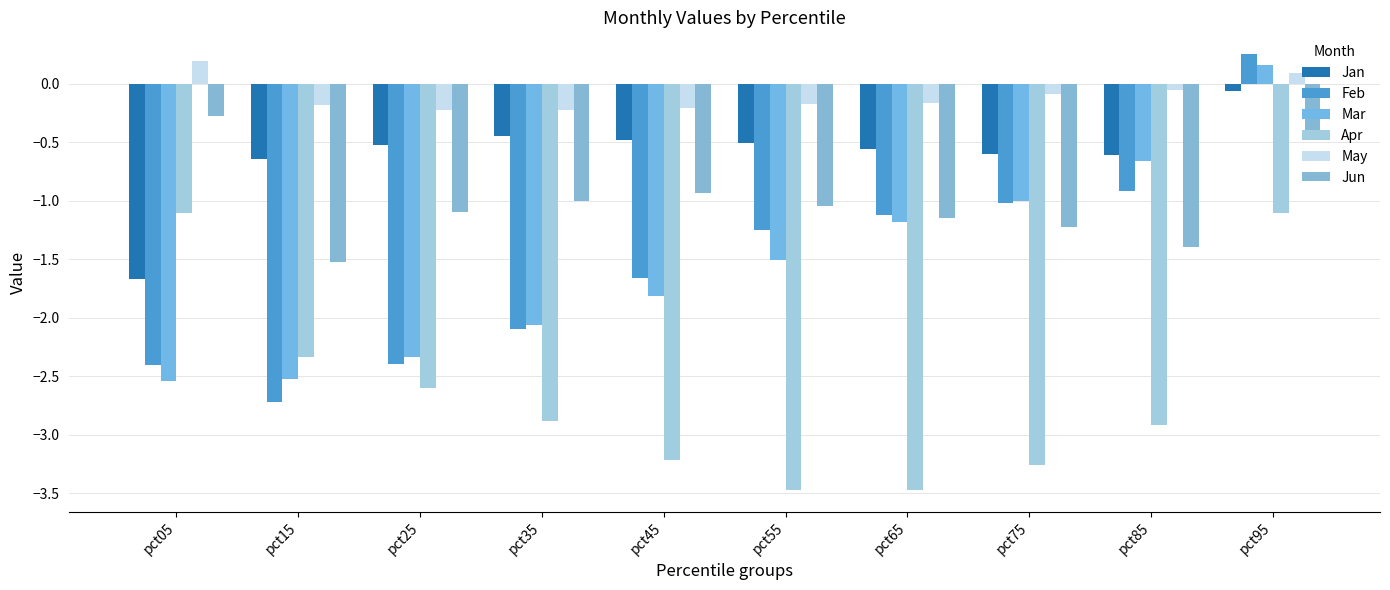

What are all the series names shown in the legend?

Jan, Feb, Mar, Apr, May, Jun